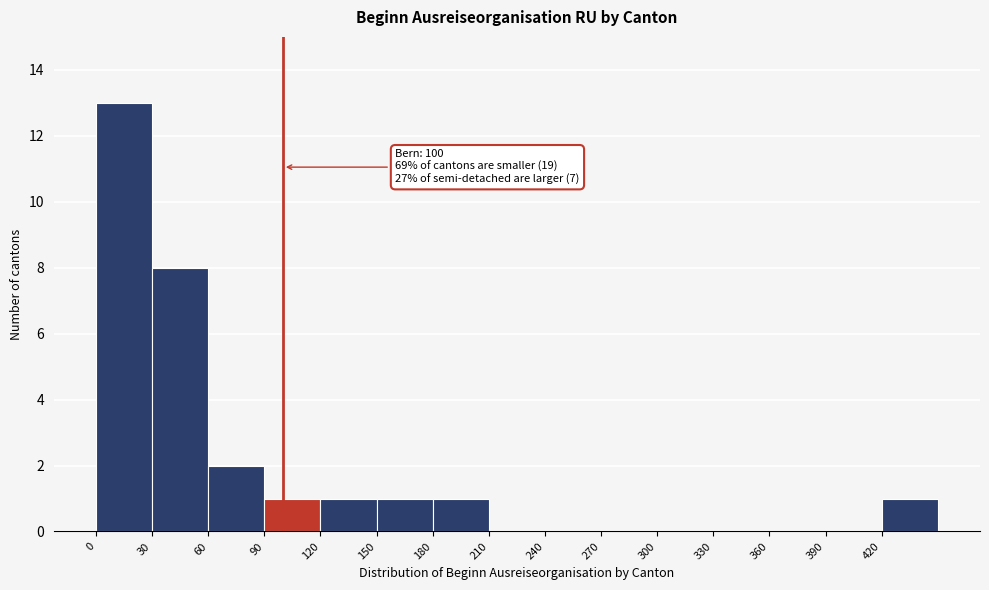

Which range on the x-axis has the tallest bar?

0 to 30